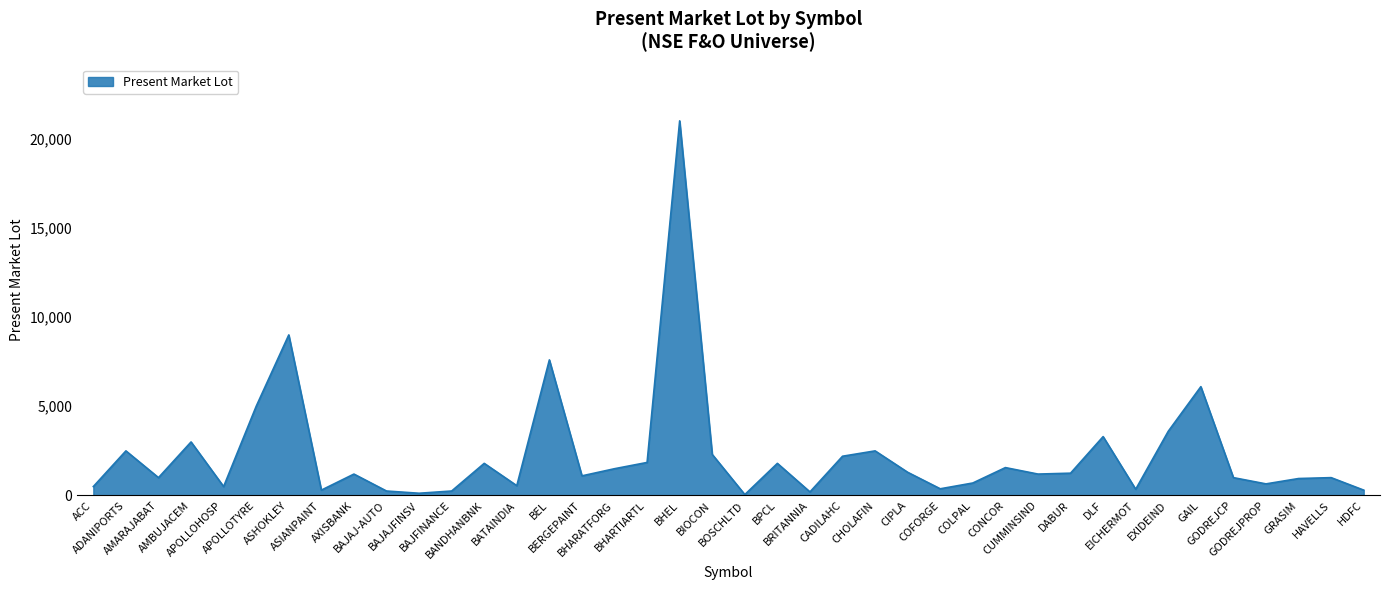

What is the maximum value shown in the chart?

21000